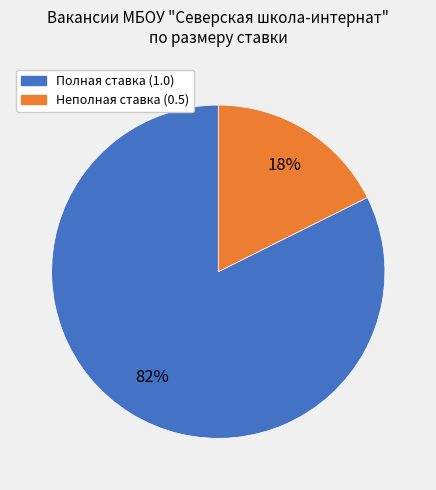

To the nearest percent, what is the average slice percentage?

50%